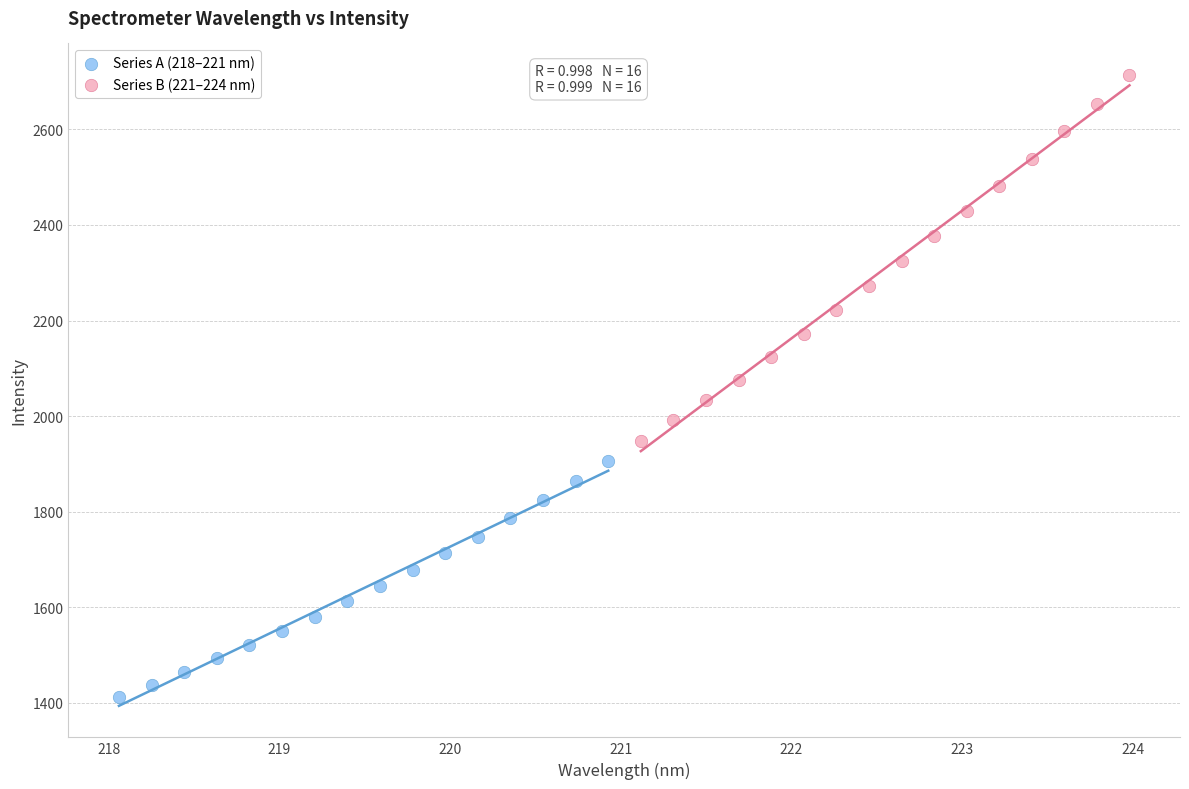

Which series reaches the minimum Y coordinate?

Series A (218–221 nm)